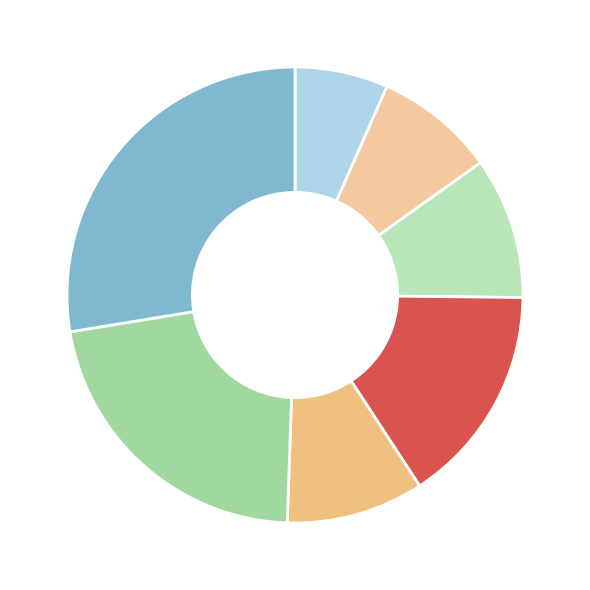

Does any single category account for the majority?

No